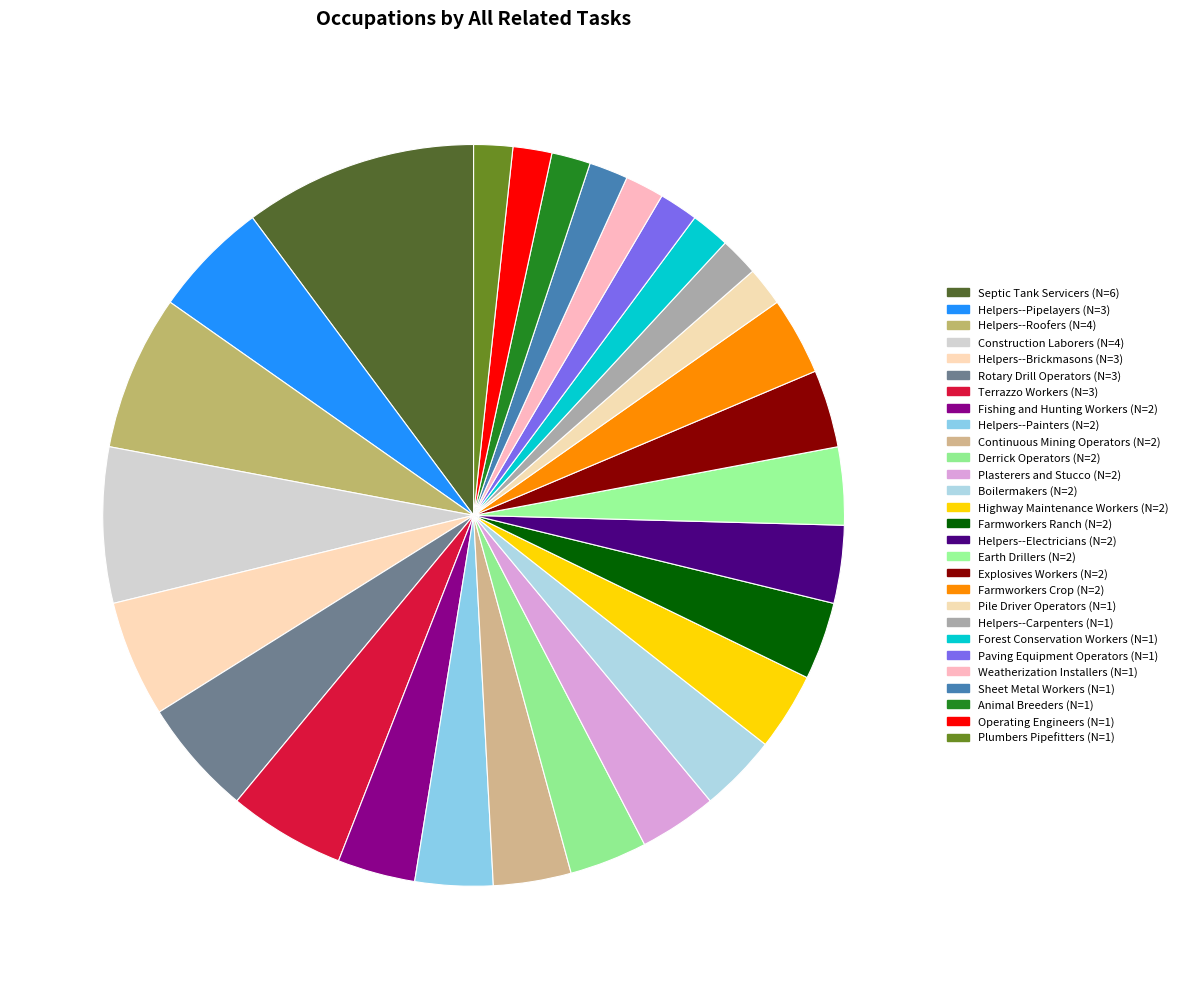

To the nearest percent, what percentage of the pie is Derrick Operators?

3%